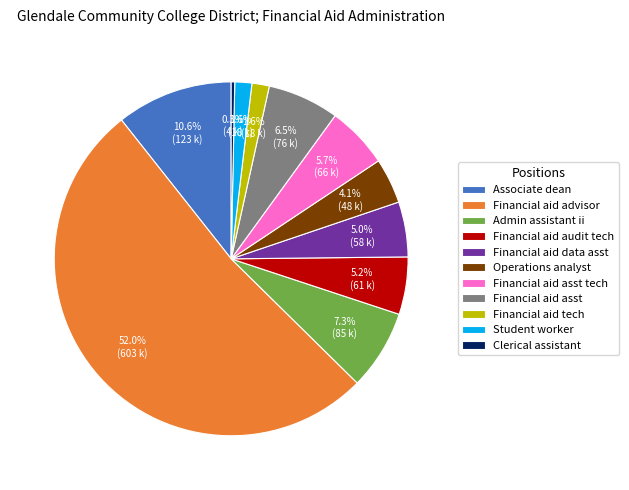

To the nearest percent, what is the combined percentage of Financial aid asst and Financial aid data asst?

12%